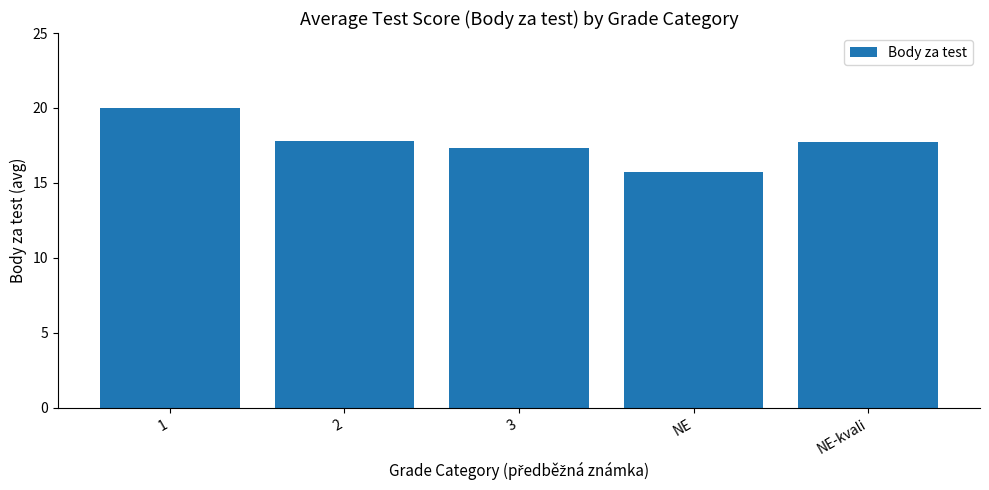

What is the value of the 2nd bar from the left?

17.8